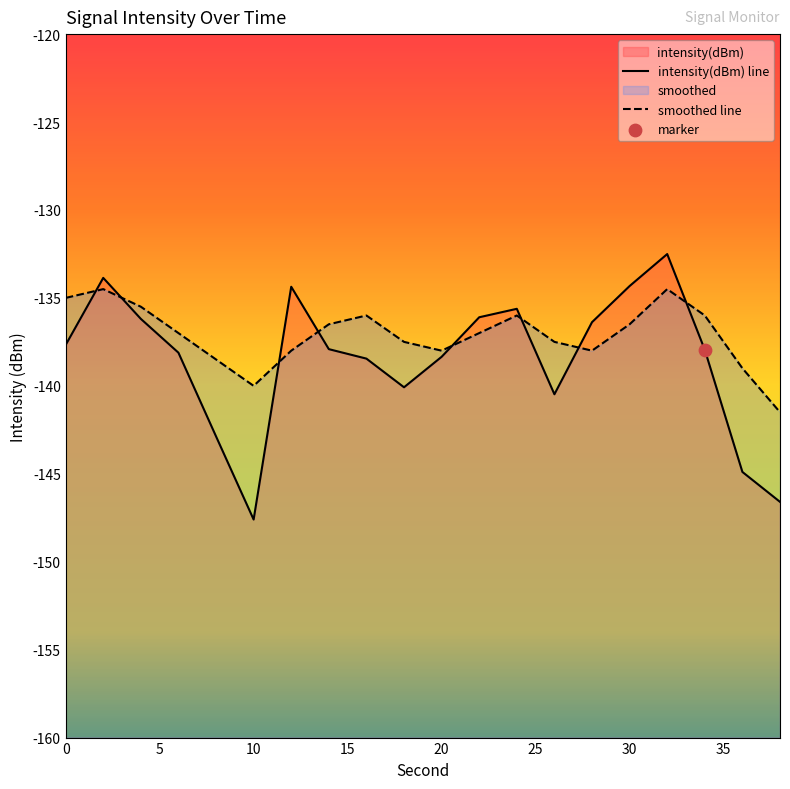

Is the value of smoothed at 26 greater than the value of intensity(dBm) at 4?

No